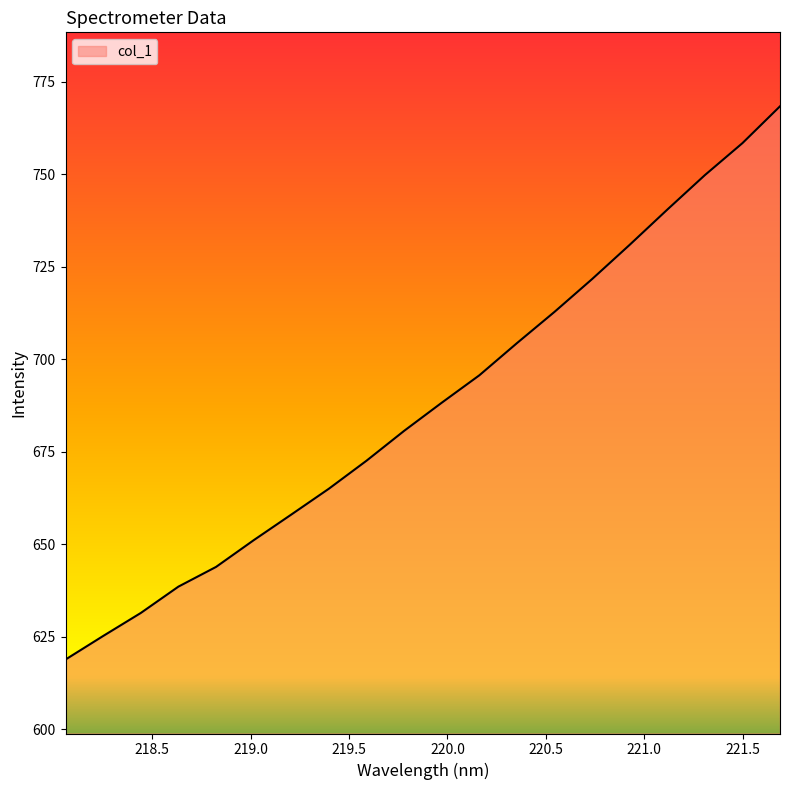

Reading right to left, extract all data points from this chart.

768.4	758.4	749.8	740.5	731.0	721.7	712.8	704.4	695.7	688.3	680.7	672.6	665.0	658.0	651.1	643.9	638.5	631.4	625.2	618.8